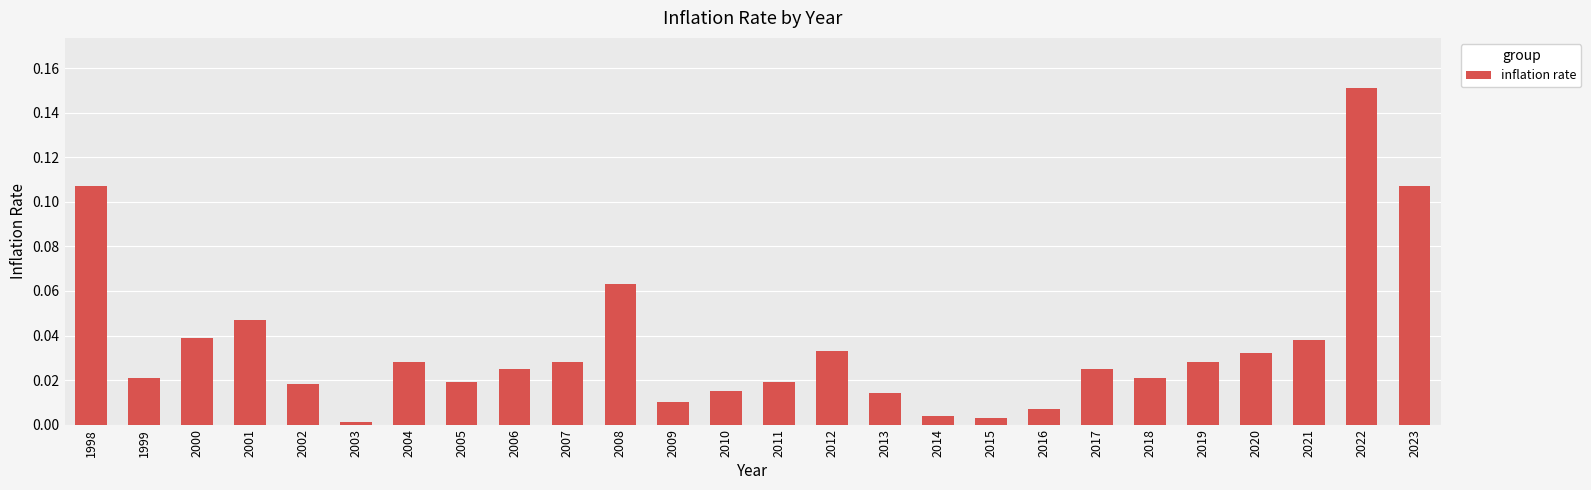

Which label corresponds to the largest value in the chart?

2022